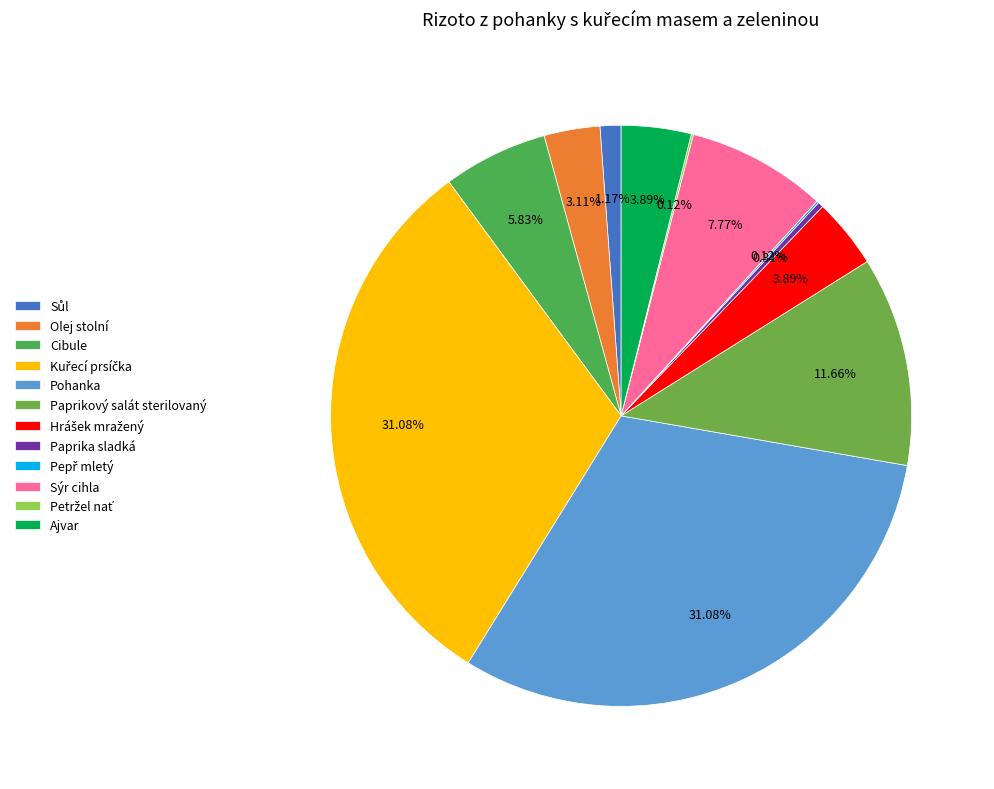

What is the change in value from Sůl to Sýr cihla?

+0.2